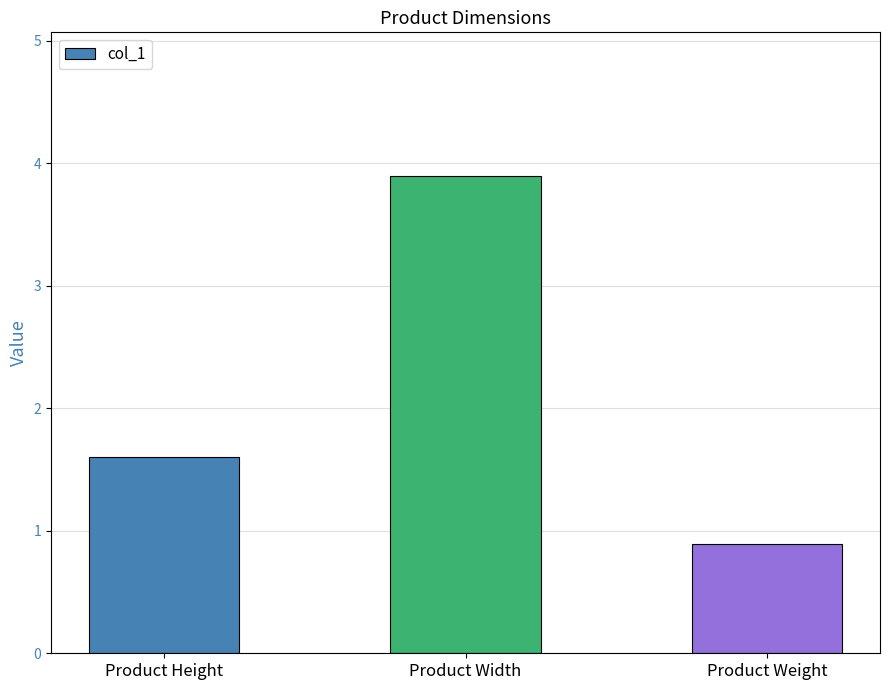

At which label is the value closest to 2?

Product Height